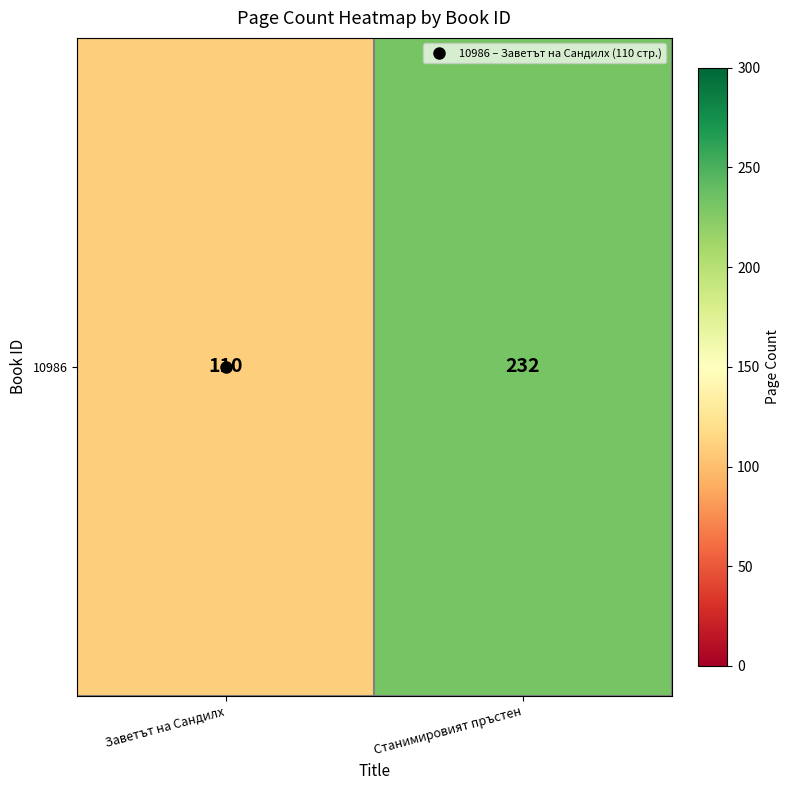

Which has a higher value, Заветът на Сандилх or Станимировият пръстен?

Станимировият пръстен